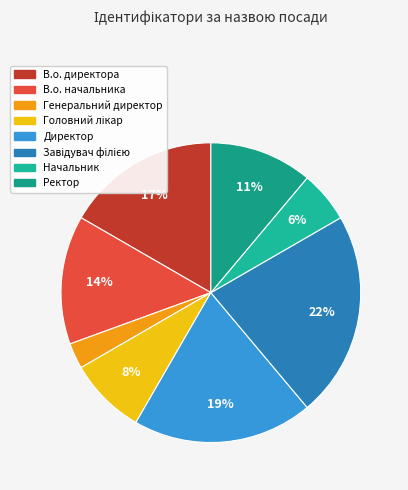

To the nearest percent, what is the average slice percentage?

12%